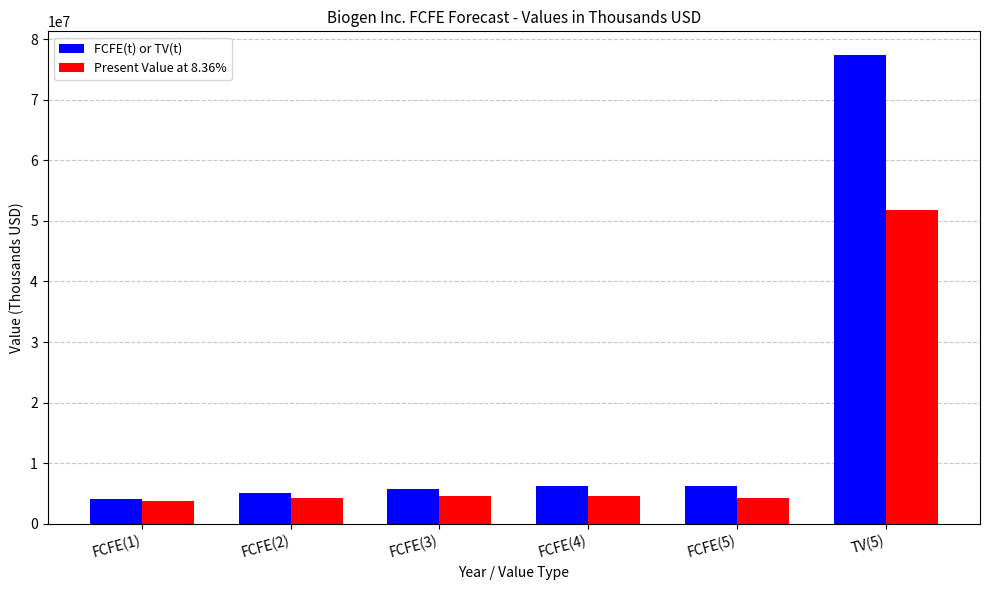

What is the lowest value of the FCFE(t) or TV(t) series?

4139314